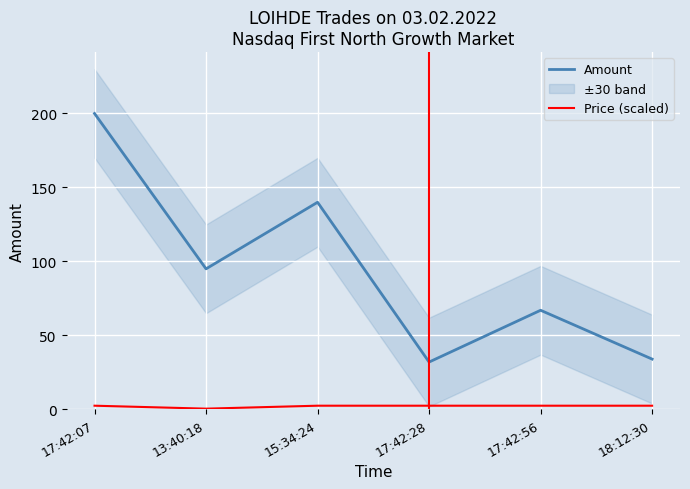

What is the minimum value for Price (scaled)?

0.5